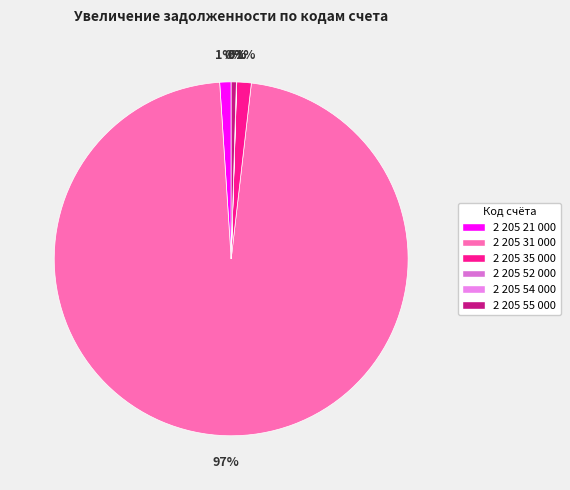

To the nearest percent, what portion does 2 205 31 000 represent?

97%